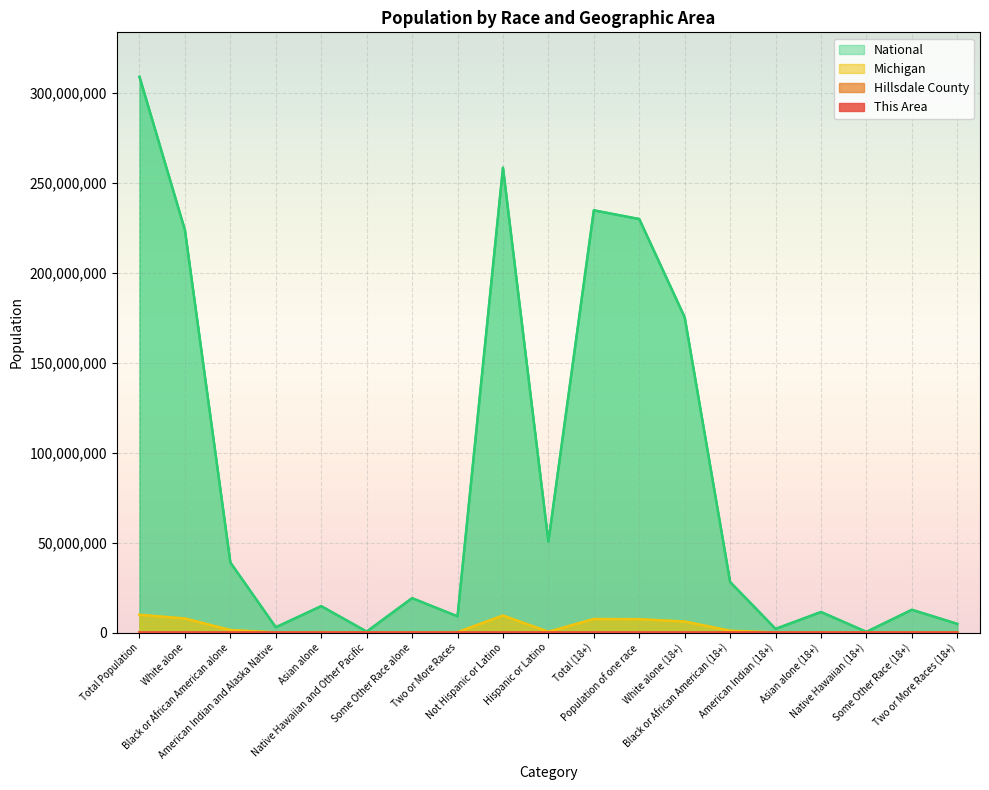

At Some Other Race (18+), list the series in order from largest to smallest.

National, Michigan, Hillsdale County, This Area